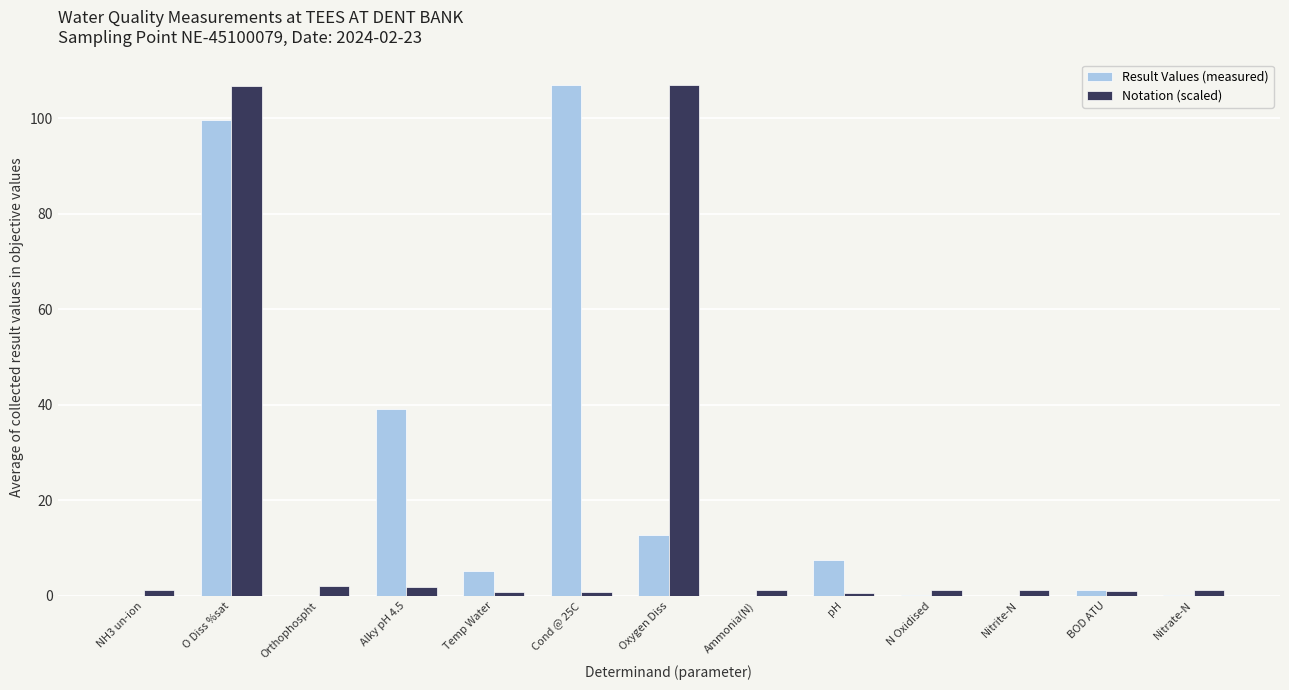

True or false: Notation (scaled) has a value of 181.6 at O Diss %sat.

False